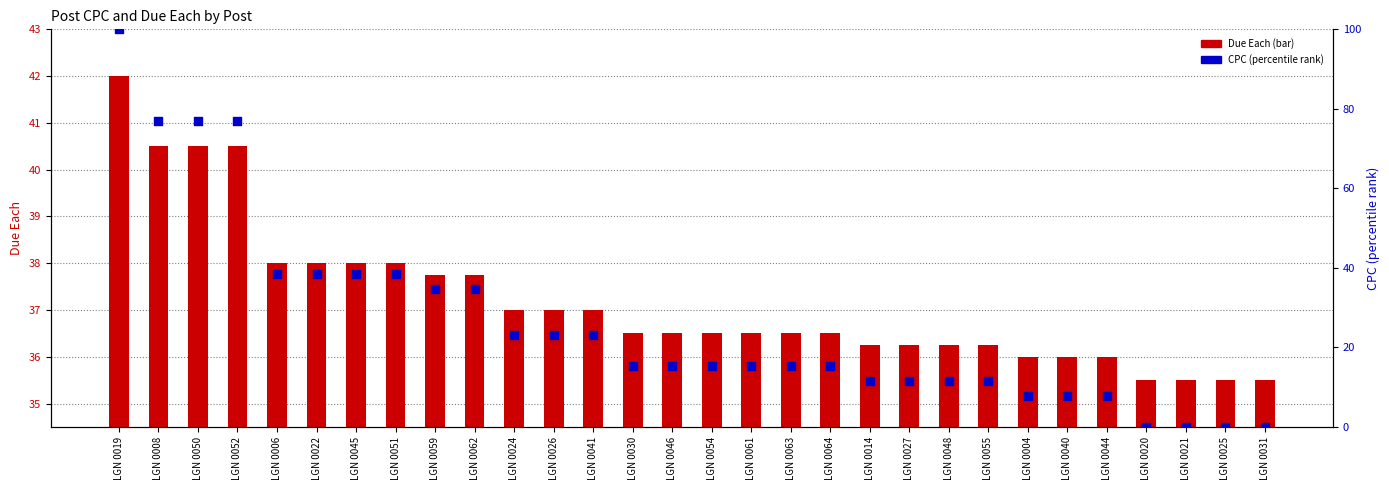

What is the total value across all series at LGN 0006?

76.5